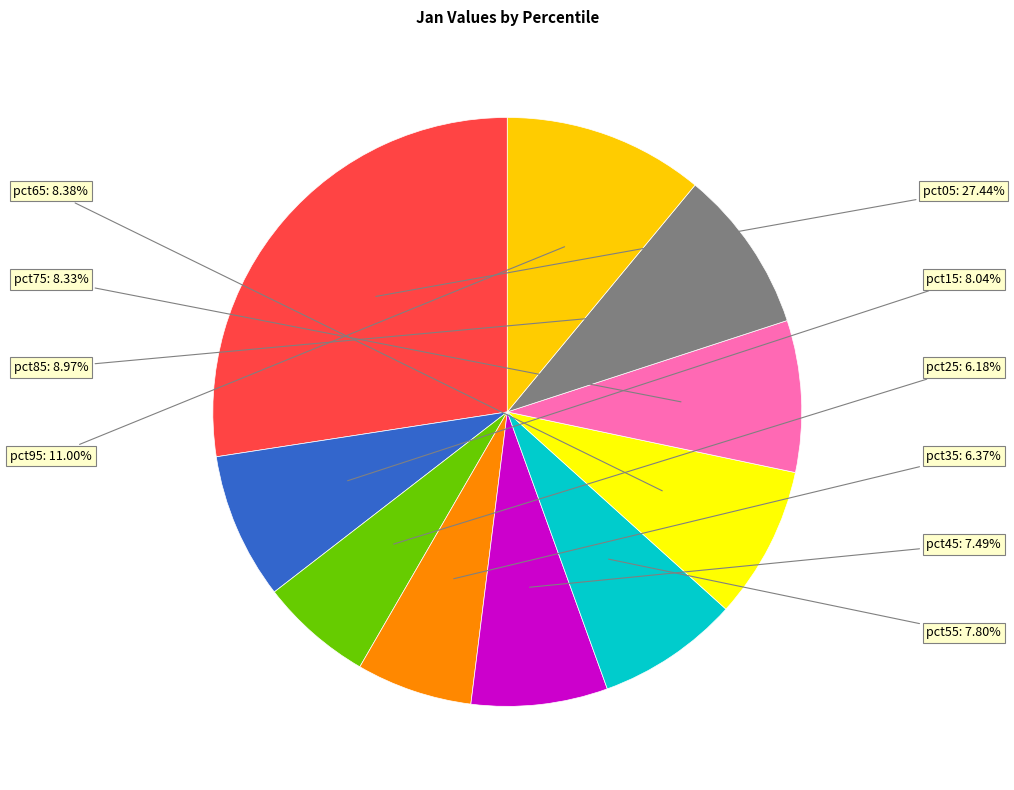

Is there a majority slice in this chart?

No